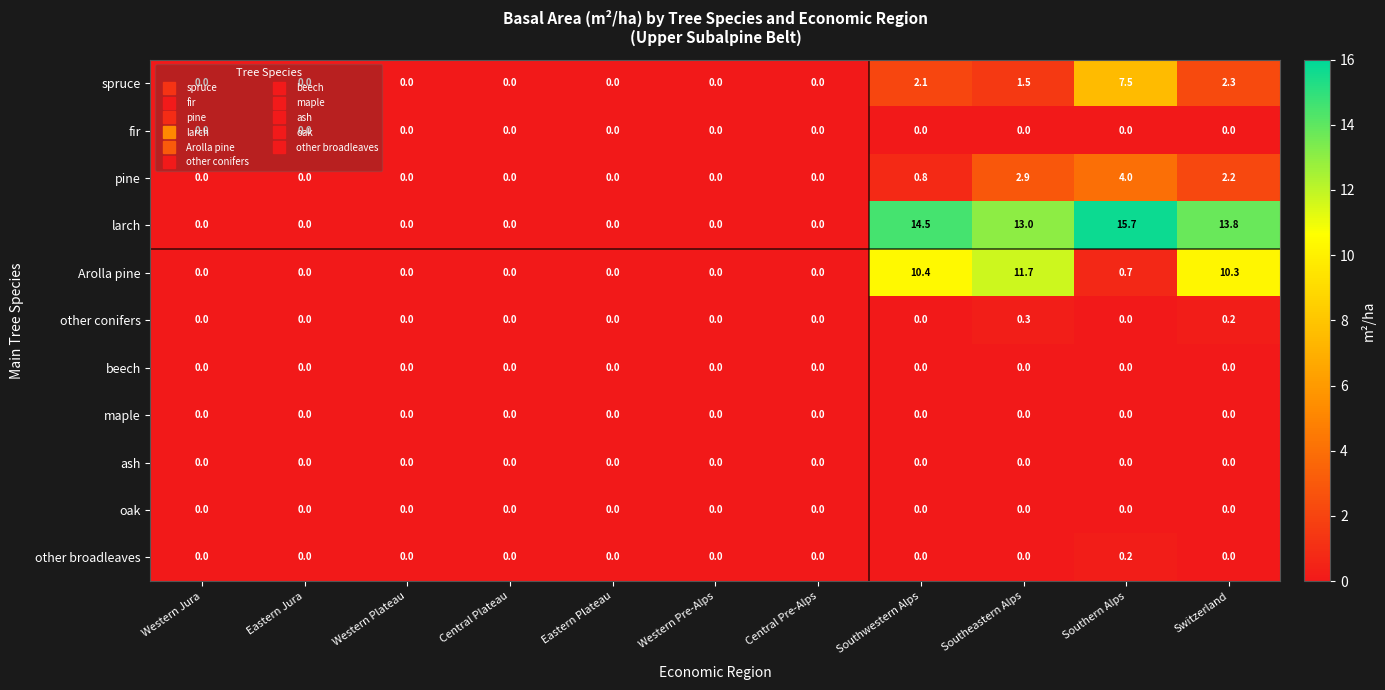

At which label does other conifers reach its peak?

Southeastern Alps